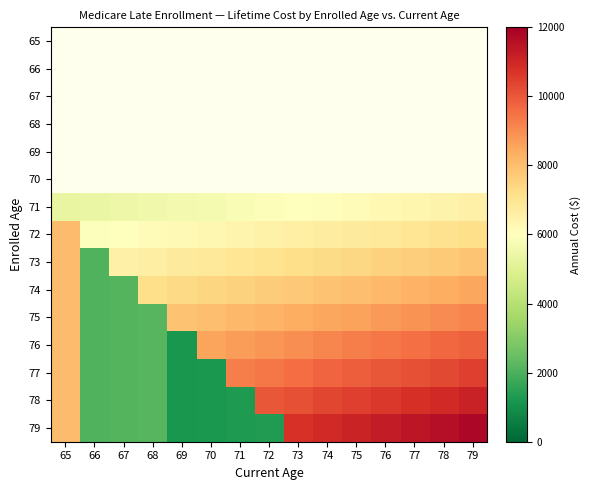

What value does the 77 series have at 72?

9421.0